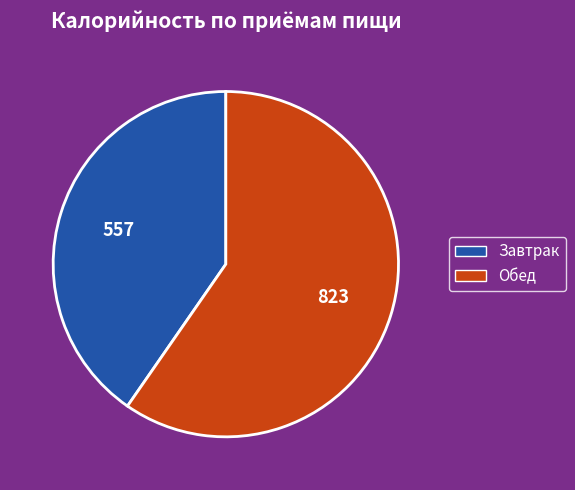

Does Завтрак account for over 50% of the chart?

No